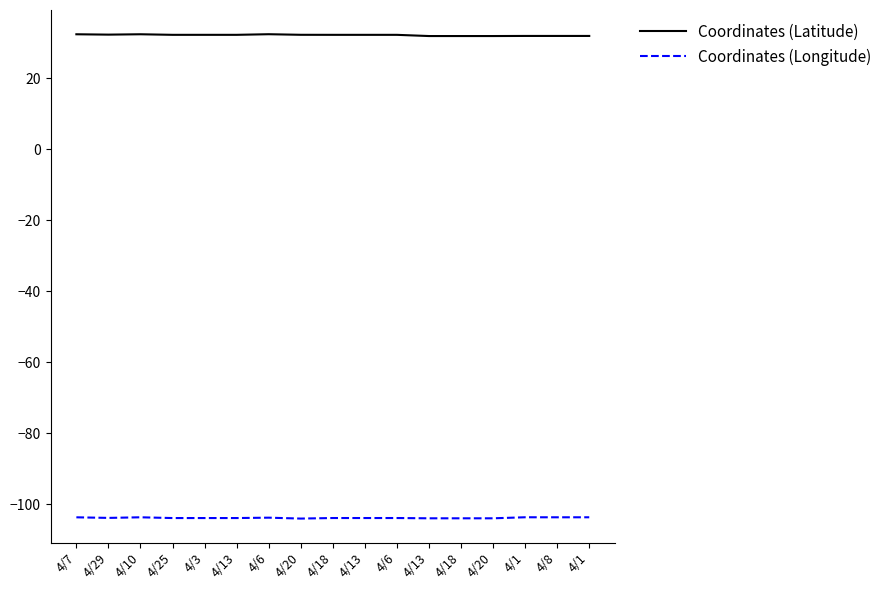

At which category does Coordinates (Longitude) reach its first local peak?

4/10